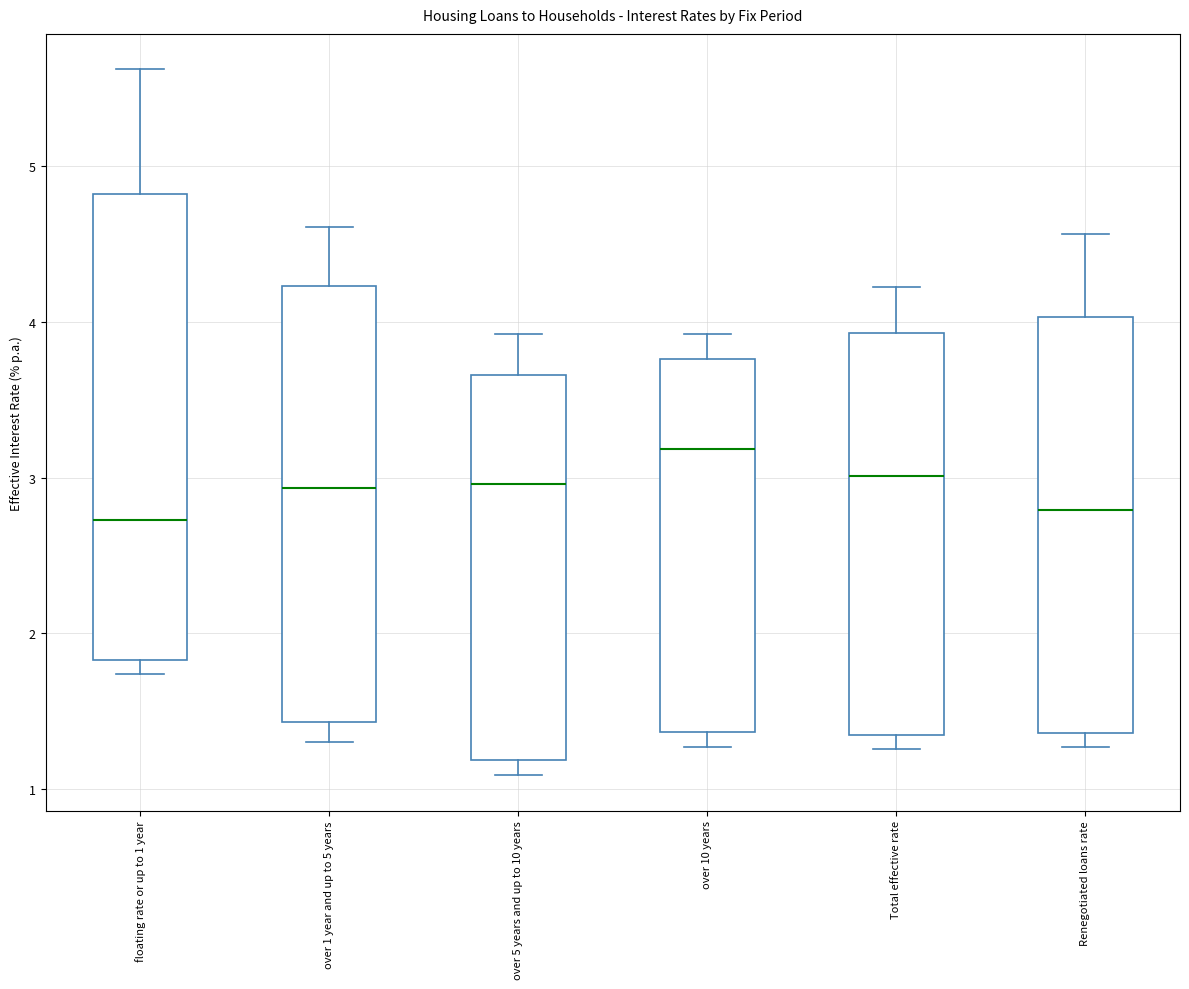

Reading left to right, read every box against the y-axis: the position of its median line, the range the box covers, and the ends of its whiskers. The values are not printed on the chart, so give them approximately, as read against the axis.

floating rate or up to 1 year: median 2.7, box 1.8 to 4.8, whiskers 1.7 to 5.6
over 1 year and up to 5 years: median 2.9, box 1.4 to 4.2, whiskers 1.3 to 4.6
over 5 years and up to 10 years: median 3.0, box 1.2 to 3.7, whiskers 1.1 to 3.9
over 10 years: median 3.2, box 1.4 to 3.8, whiskers 1.3 to 3.9
Total effective rate: median 3.0, box 1.4 to 3.9, whiskers 1.3 to 4.2
Renegotiated loans rate: median 2.8, box 1.4 to 4.0, whiskers 1.3 to 4.6